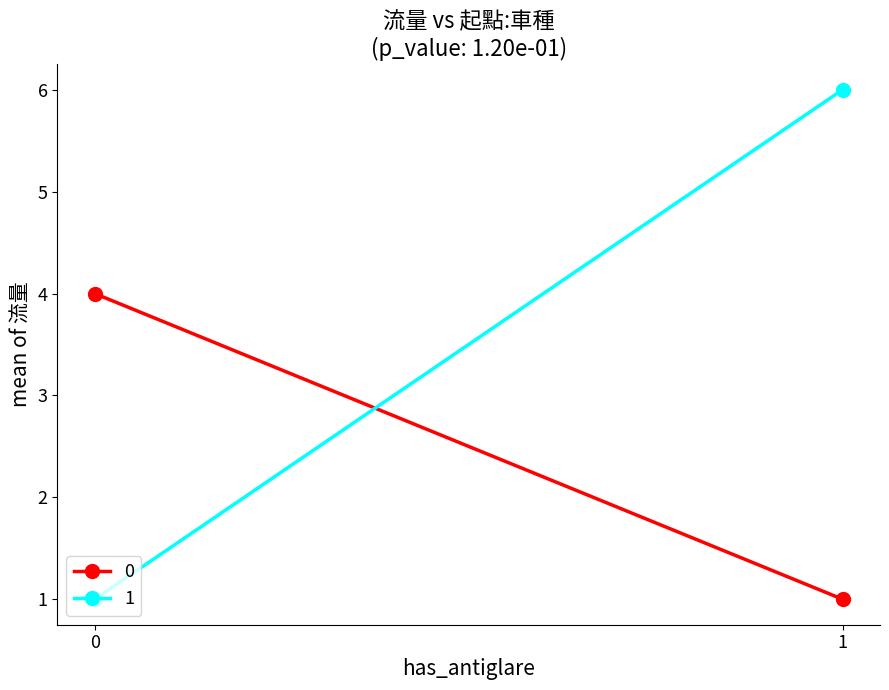

True or false: 0 has a value of 9 at 0.

False